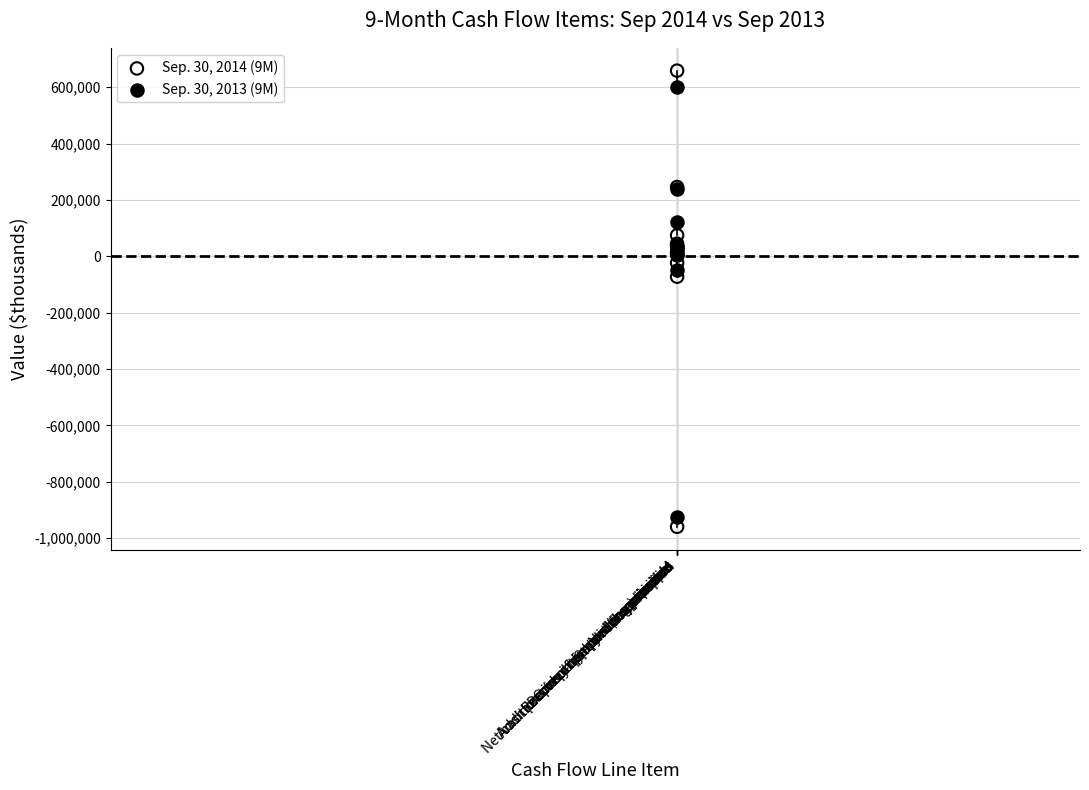

What are all the series names shown in the legend?

Sep. 30, 2014 (9M), Sep. 30, 2013 (9M)